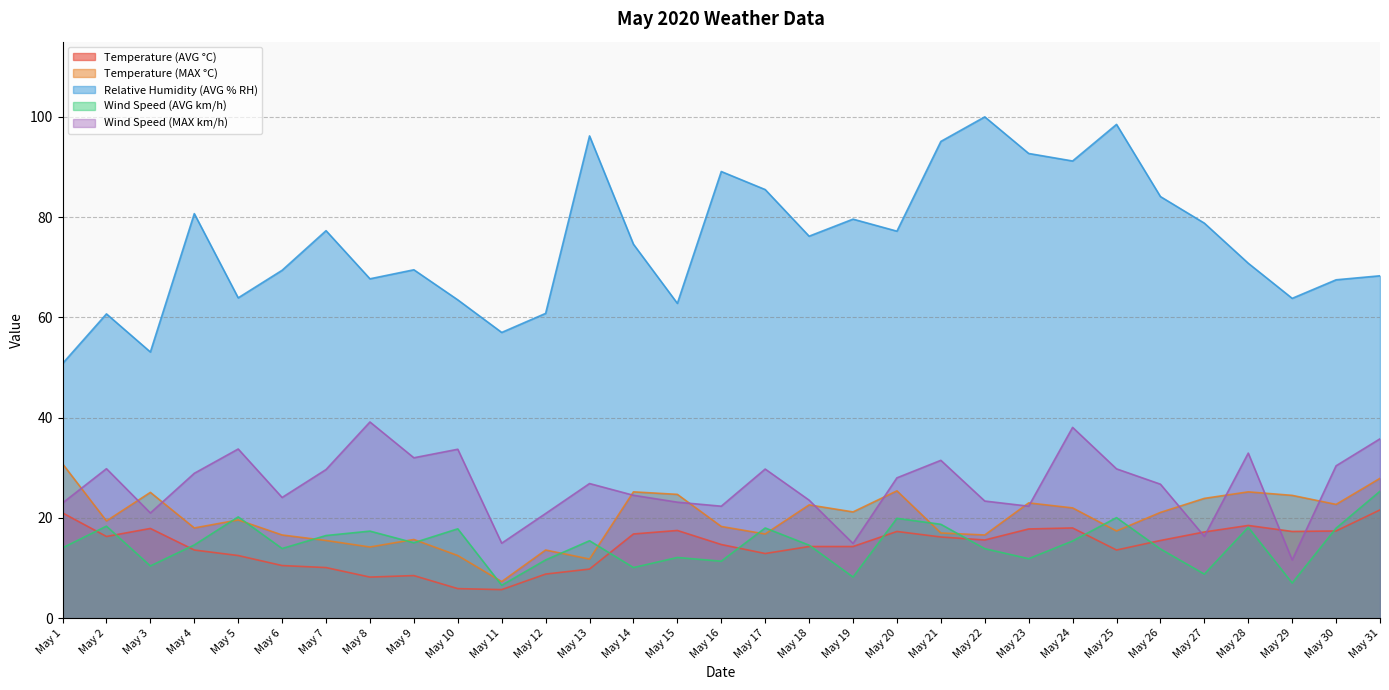

The Relative Humidity (AVG % RH) series shows 77.3 at May 7. True or false?

True